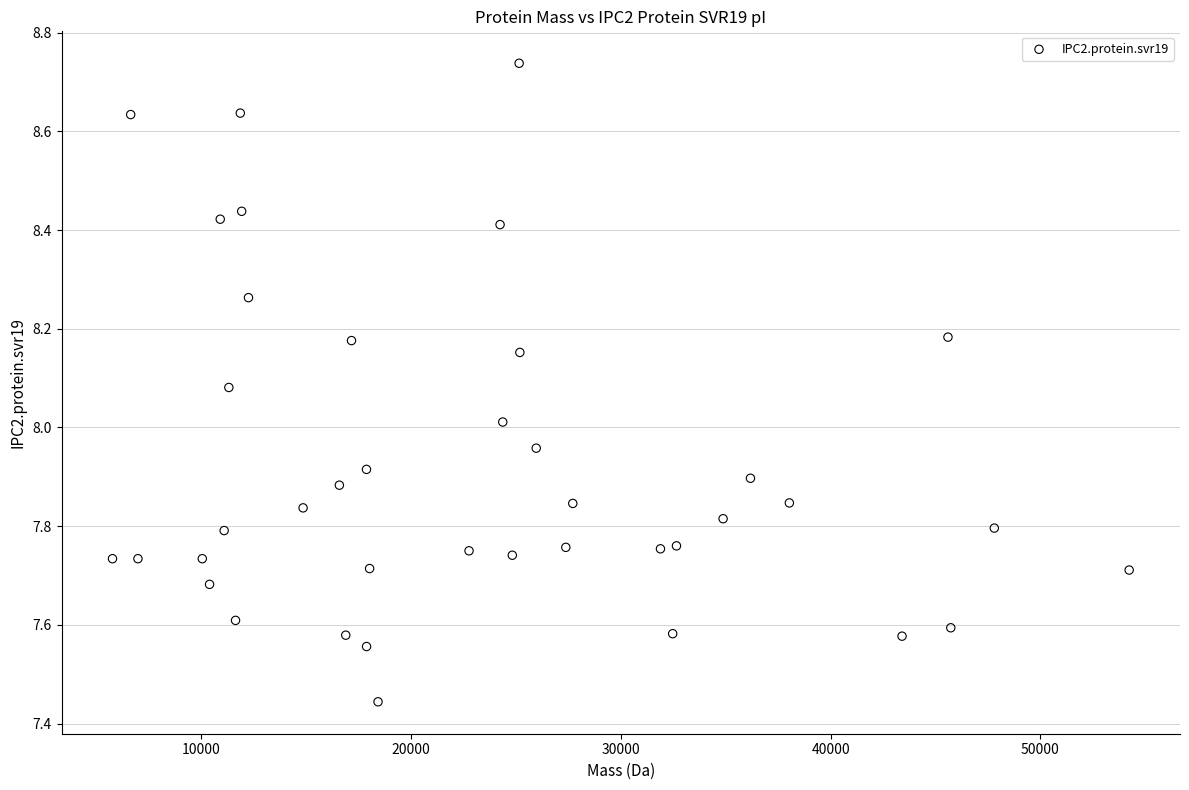

What is the range of X values (max minus min)?

48463.0